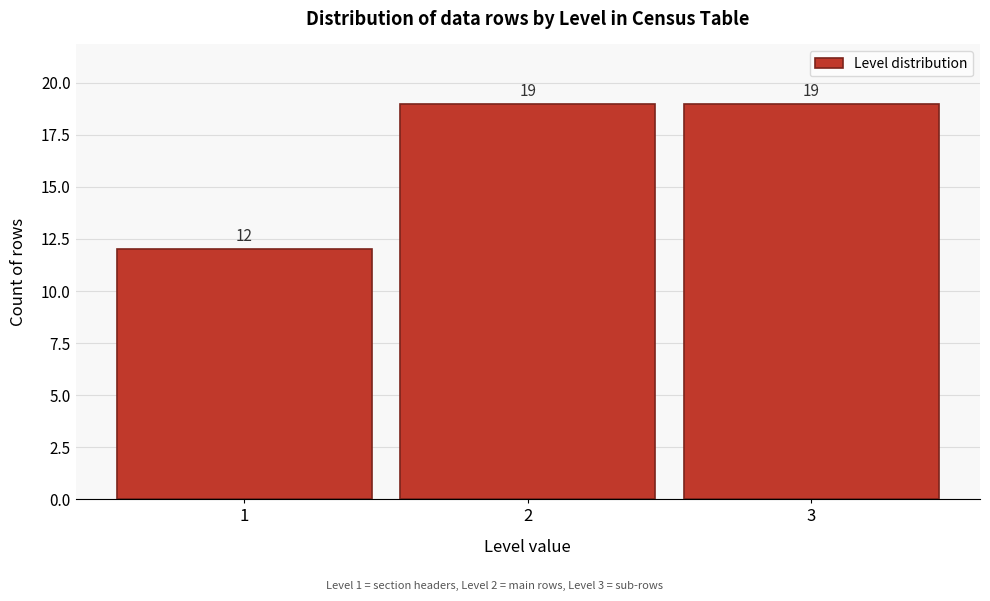

Reading left to right, list every bar in this chart as the range it spans on the x-axis followed by its height.

0.5 to 1.5: 12
1.5 to 2.5: 19
2.5 to 3.5: 19